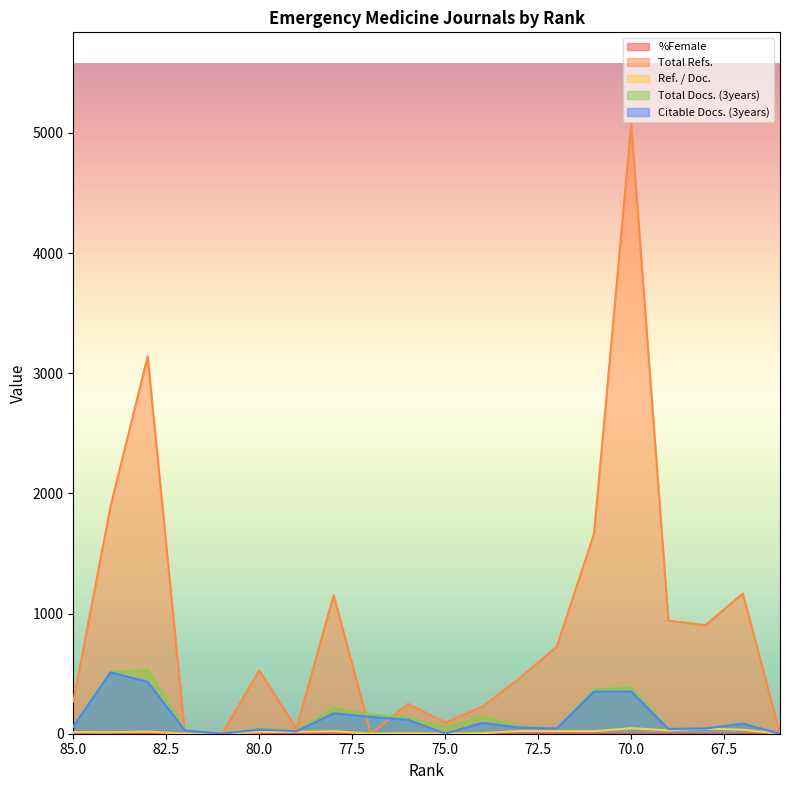

At which label is Total Refs. closest to 2538?

83